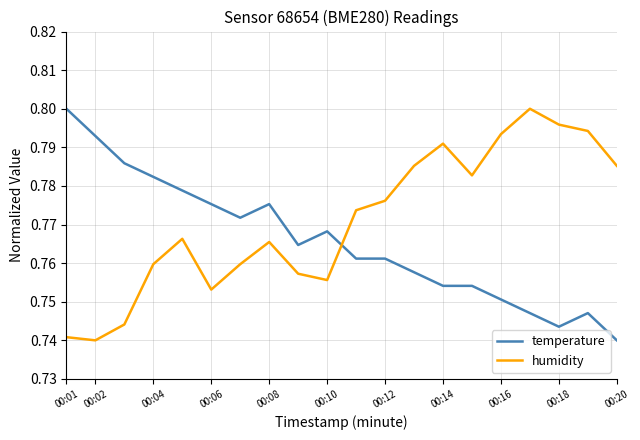

How many intersections are there between temperature and humidity?

1